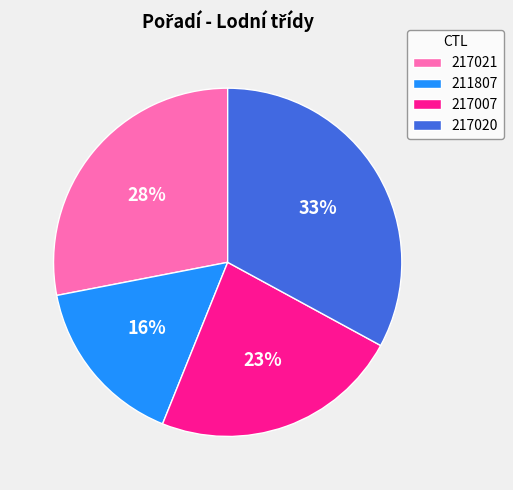

Is there a majority slice in this chart?

No